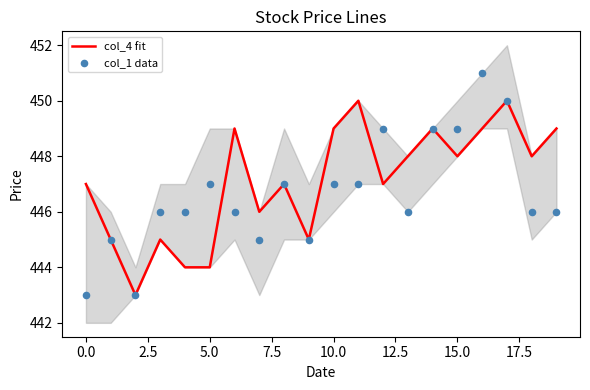

At which category is the sum across all series the highest?

16